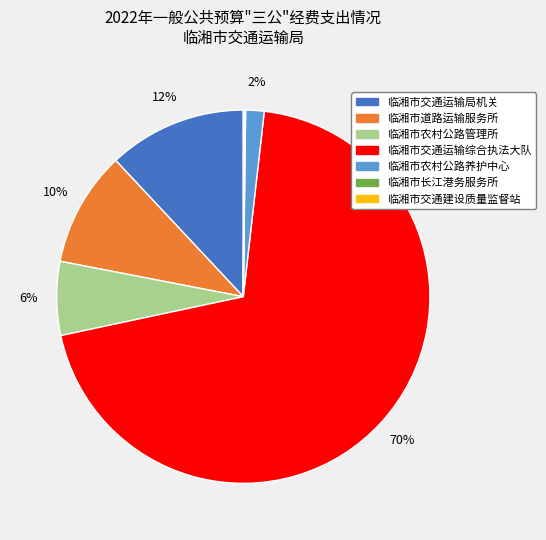

Which category accounts for the majority?

临湘市交通运输综合执法大队